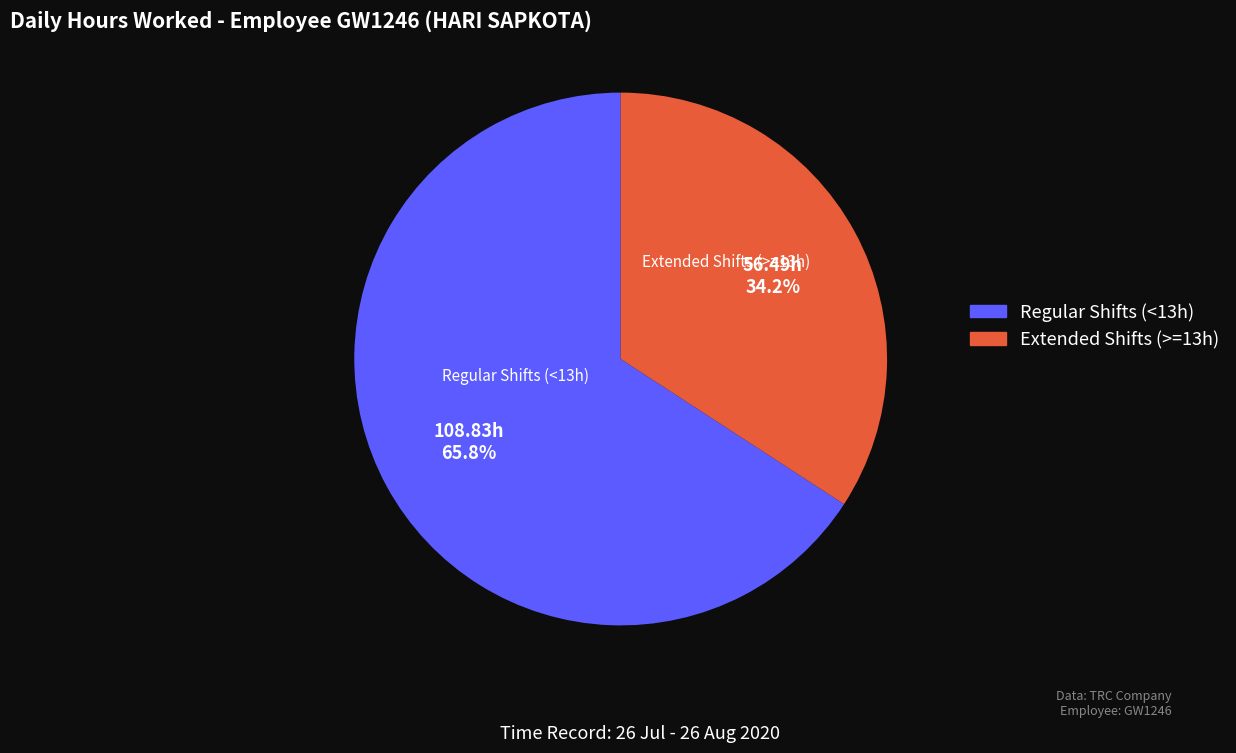

What is the smallest slice in the pie chart?

Extended Shifts (>=13h)